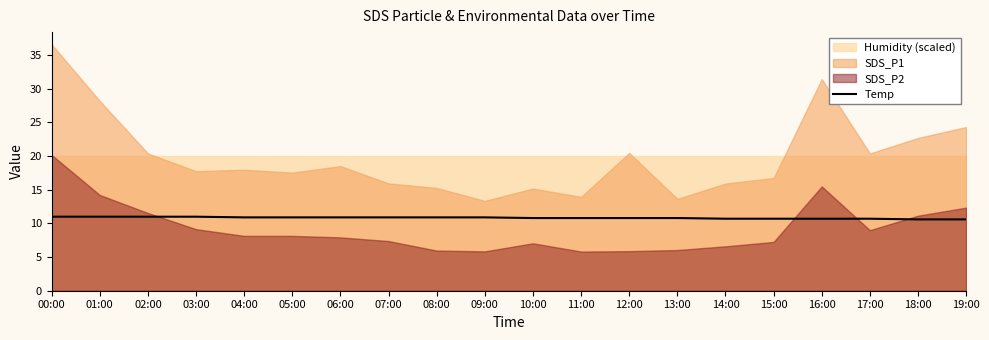

Rank the categories by value from highest to lowest.

00:00, 01:00, 02:00, 03:00, 04:00, 05:00, 06:00, 07:00, 08:00, 09:00, 10:00, 11:00, 12:00, 13:00, 14:00, 15:00, 16:00, 17:00, 18:00, 19:00